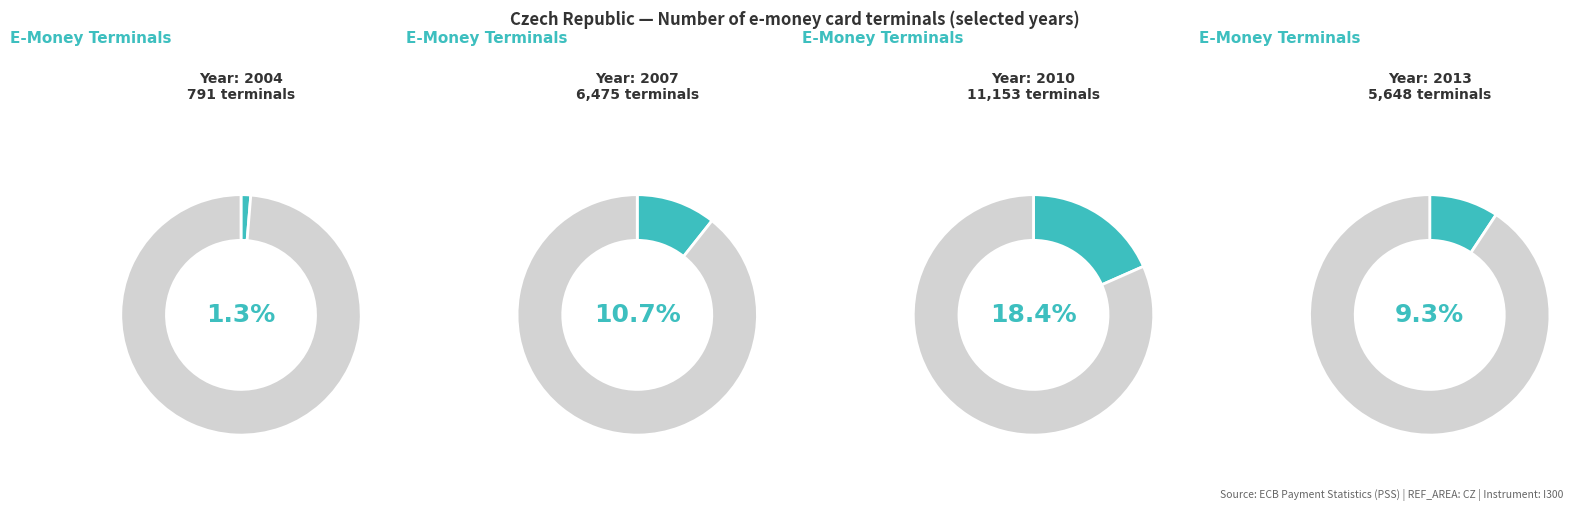

Which slice is the largest?

2010